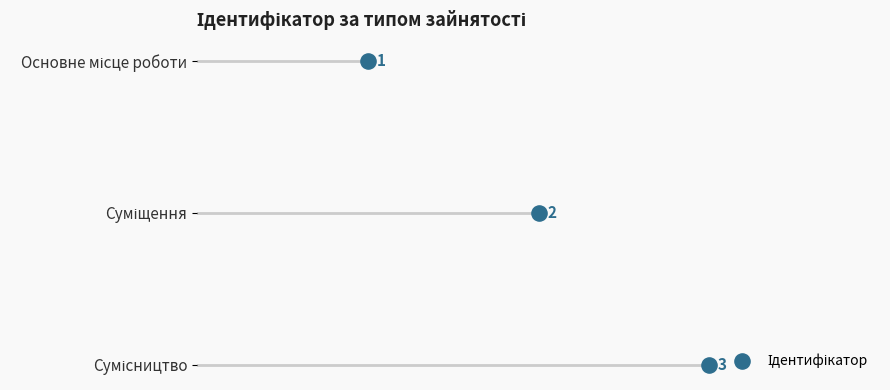

Between 0.5 and 0.0, which is larger?

0.5